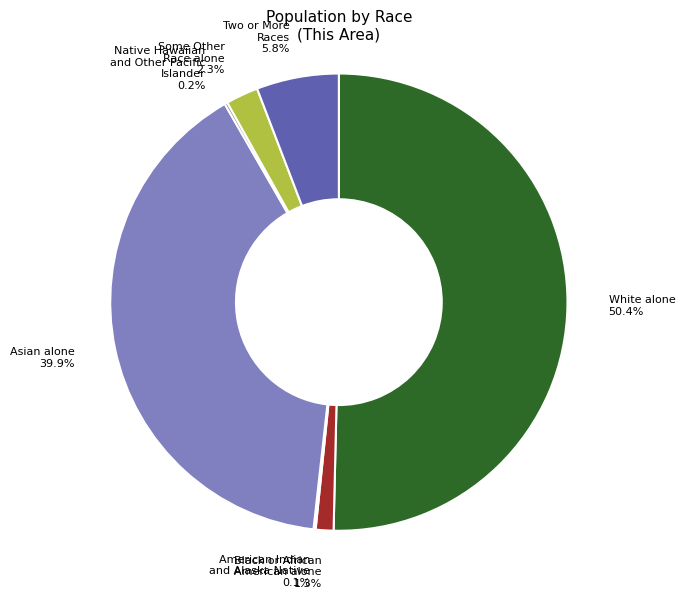

What is the largest slice in the pie chart?

White alone